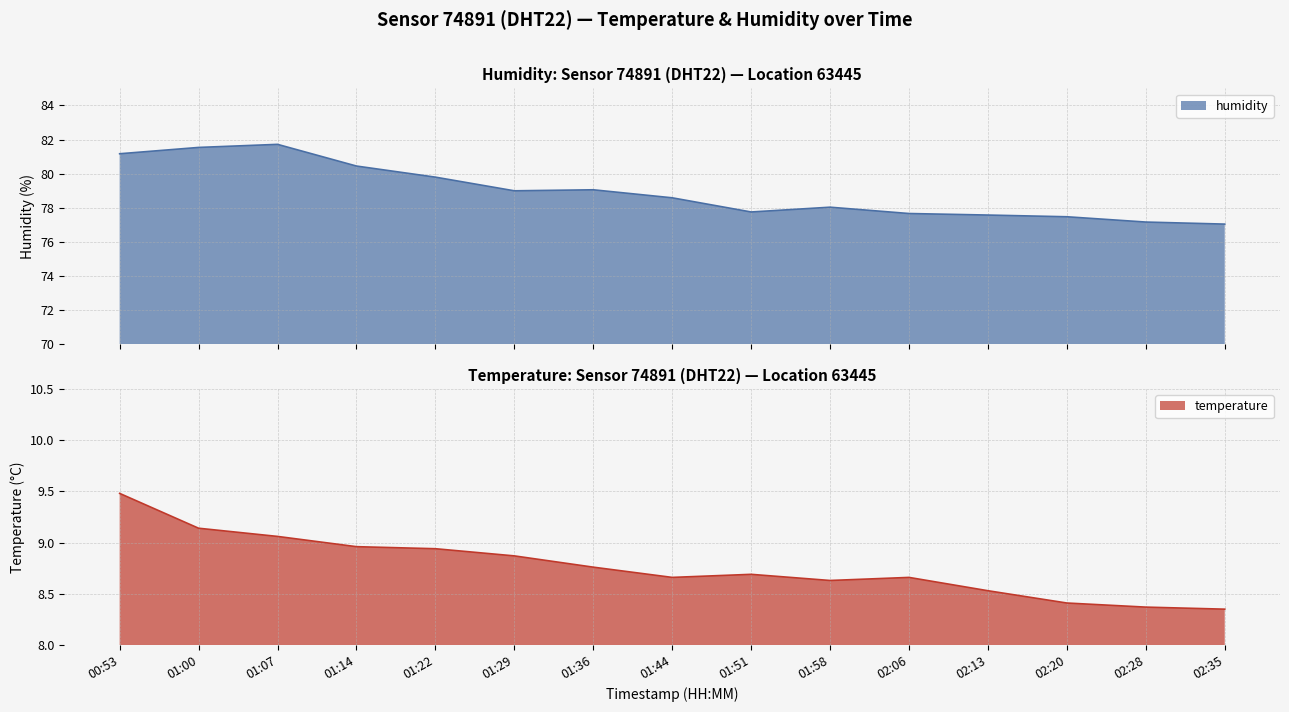

True or false: temperature and humidity cross at least once.

False